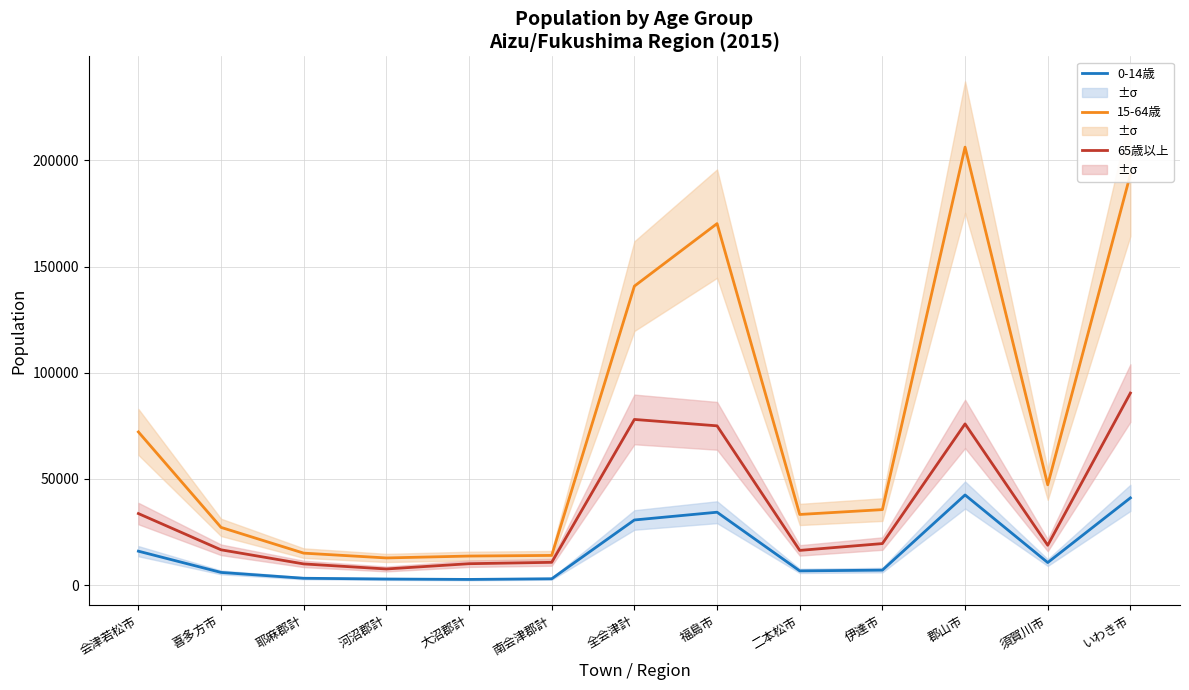

True or false: 15-64歳 and 65歳以上 intersect in this chart.

False